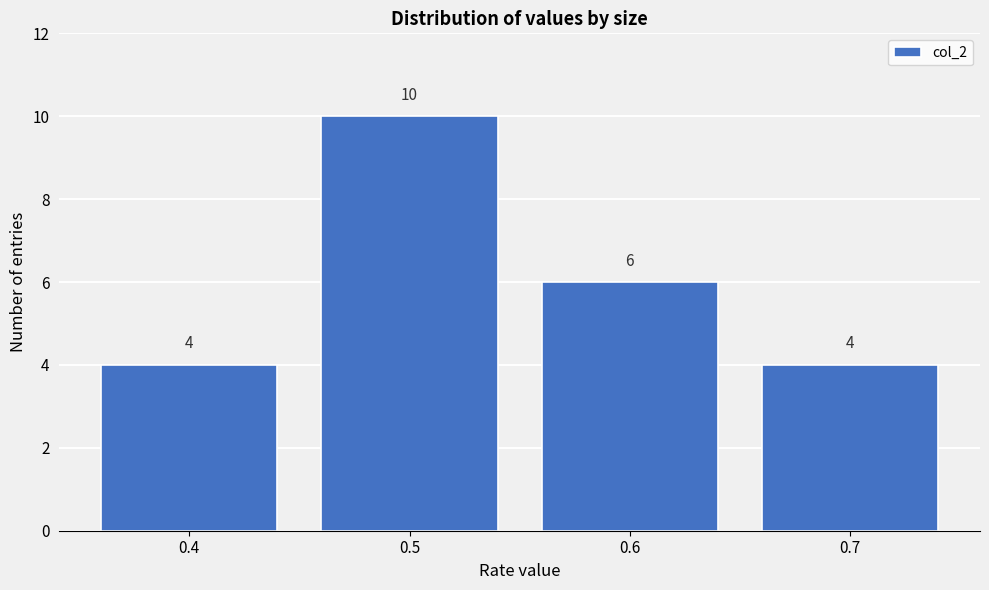

Reading left to right, transcribe this chart: for each bar, give the range it covers on the x-axis and its height.

0.35 to 0.45: 4
0.45 to 0.55: 10
0.55 to 0.65: 6
0.65 to 0.75: 4